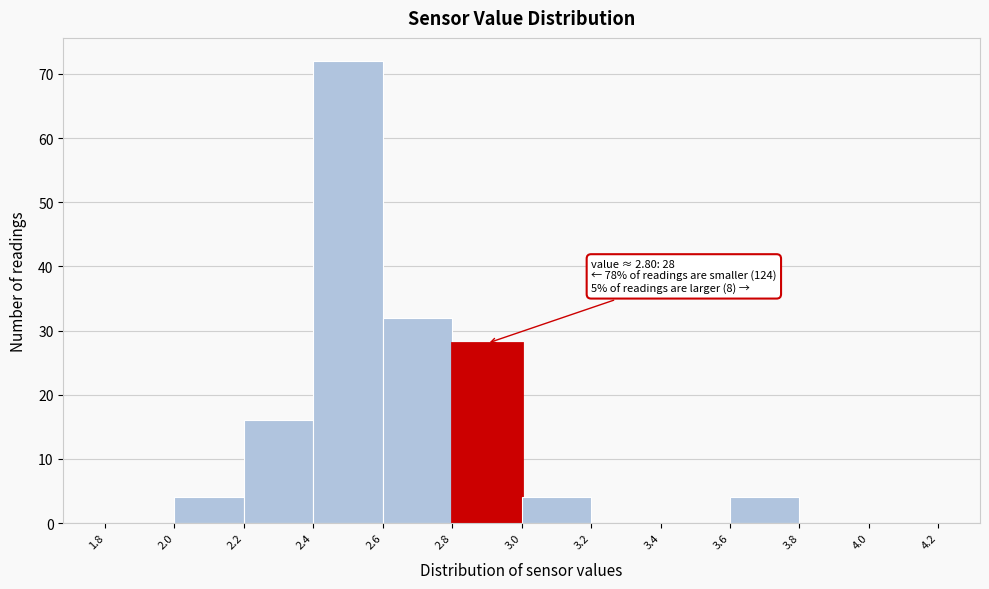

Over which range of the x-axis is the bar tallest?

2.4 to 2.6